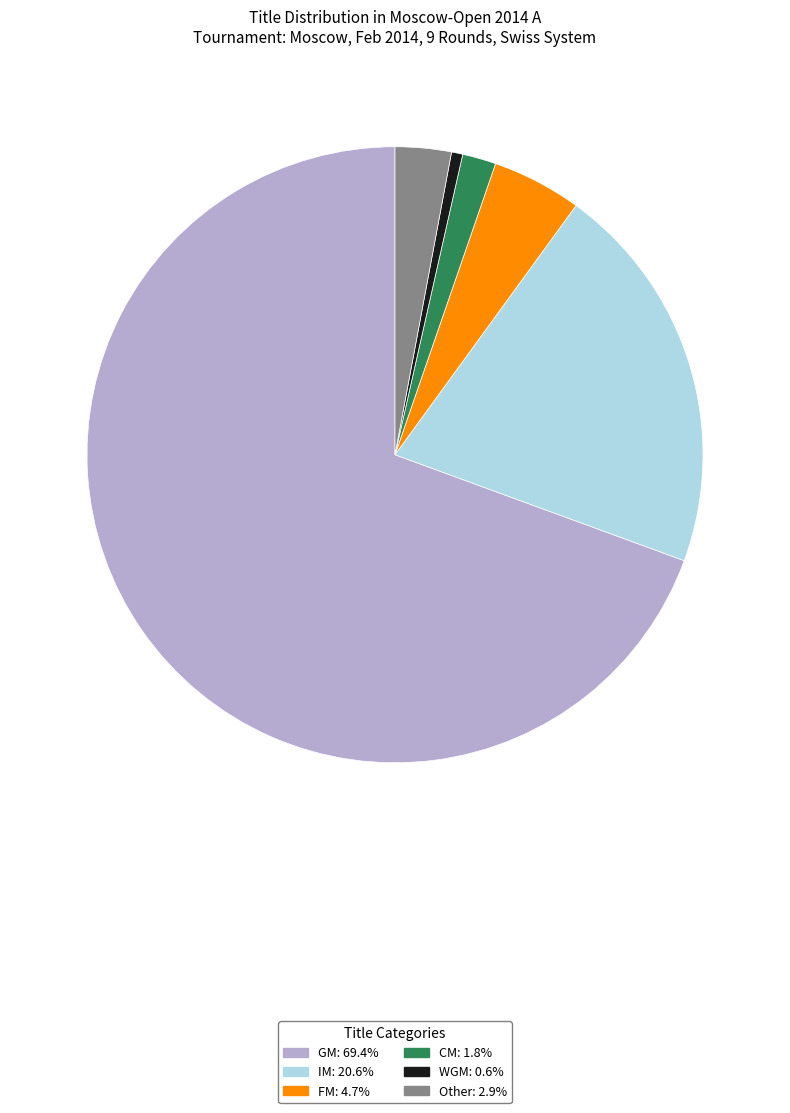

Which slice is the smallest?

WGM